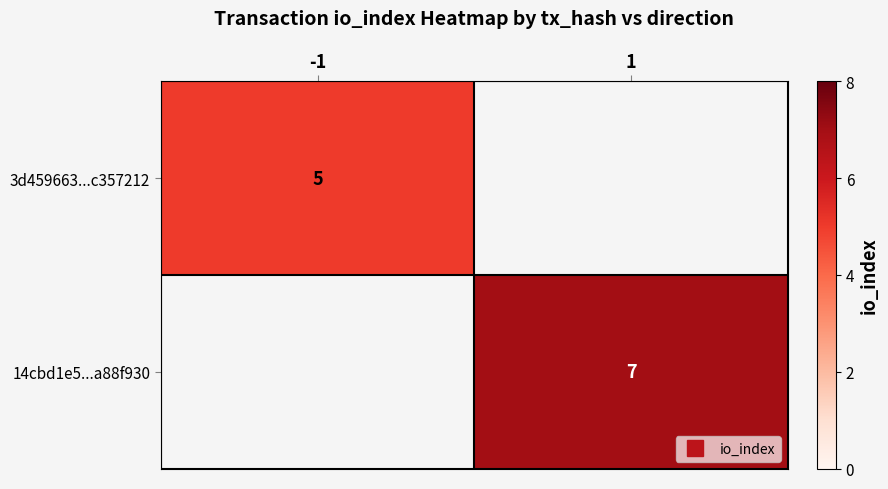

Rank the categories by 14cbd1e5...a88f930 value from lowest to highest.

-1, 1